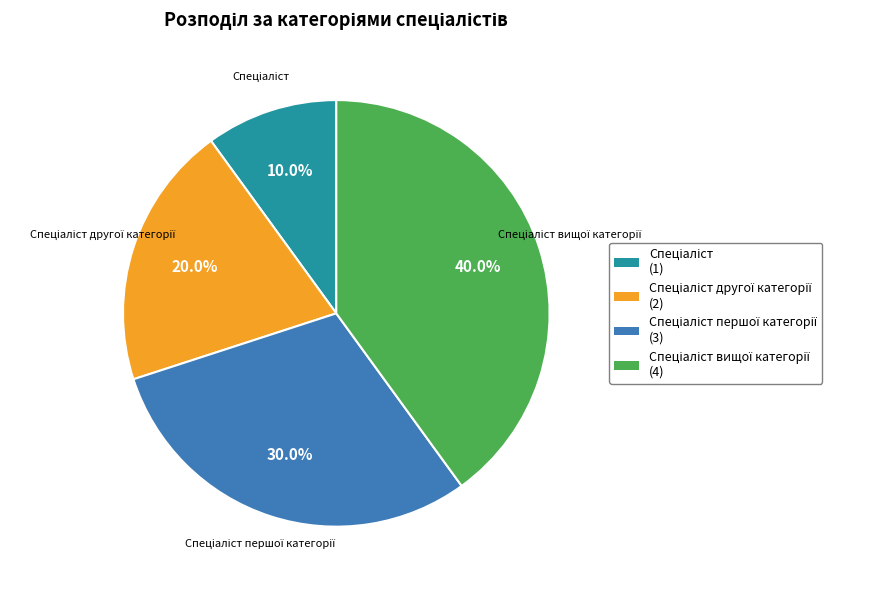

Is there any slice that represents more than half of the pie?

No